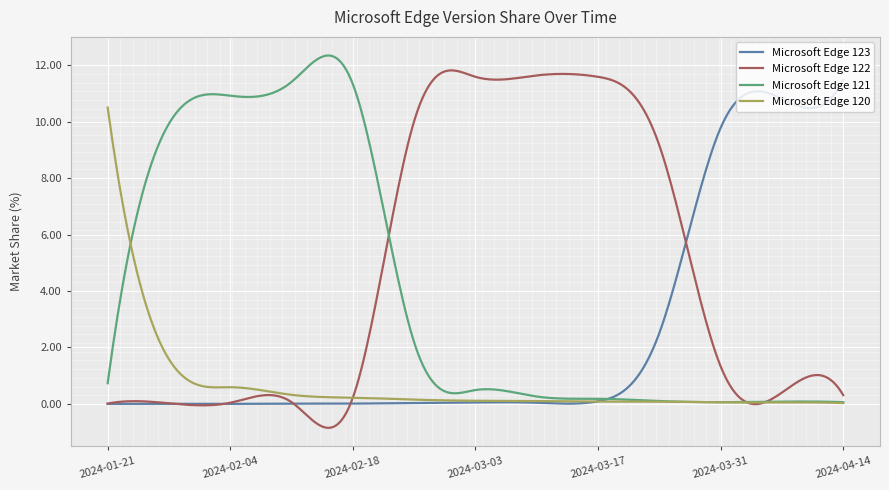

How many categories are shown in the chart?

300